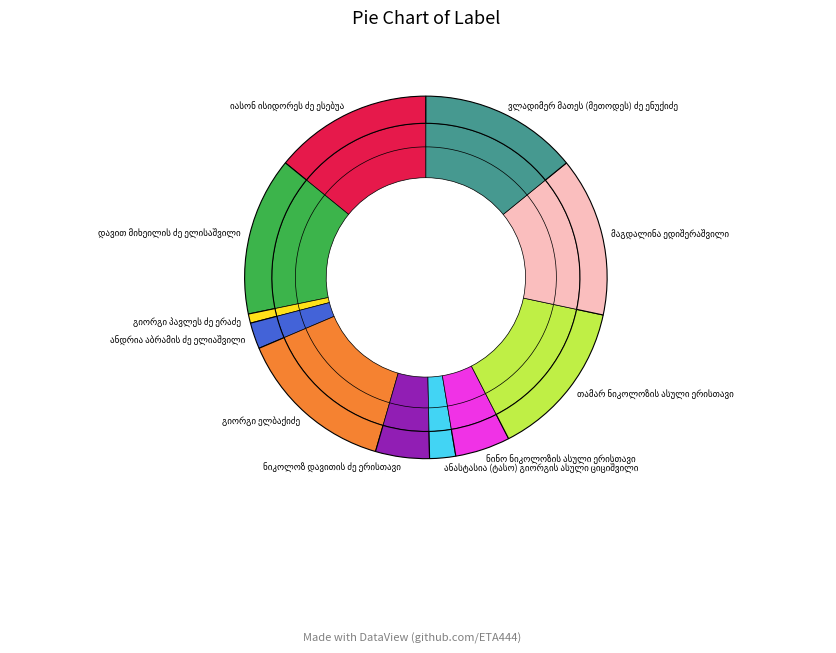

Is it true that გიორგი პავლეს ძე ერაძე is 11% of the pie?

False